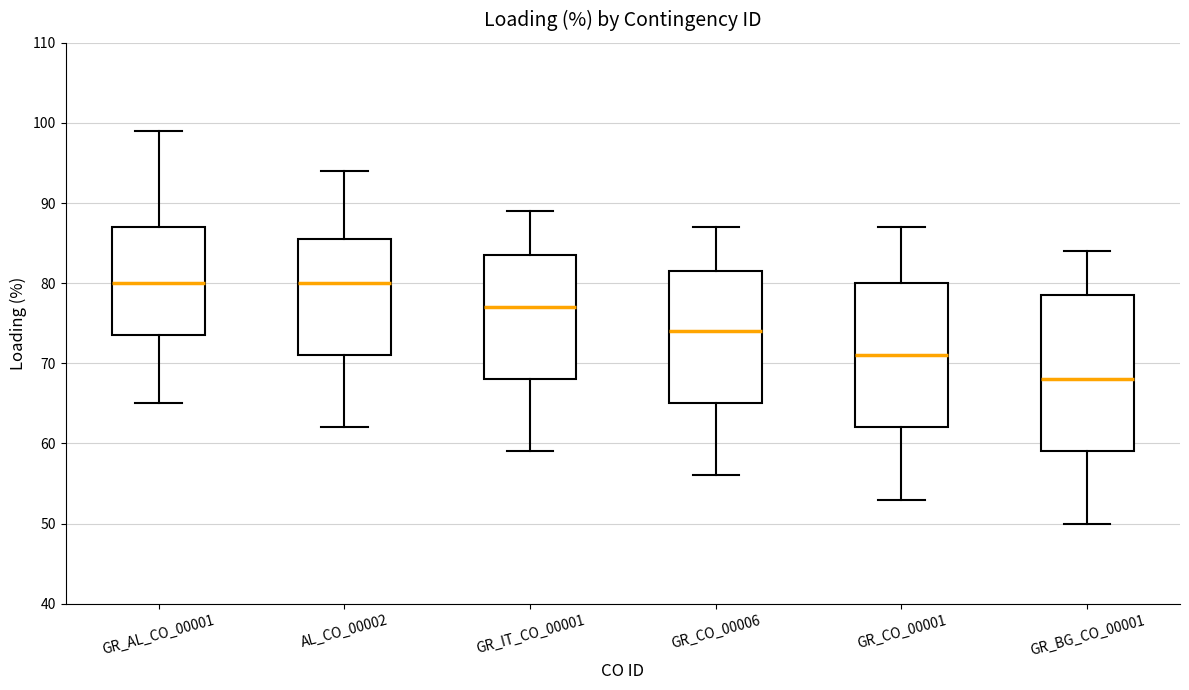

Comparing the boxes themselves (not the whiskers), which one is the tallest?

GR_BG_CO_00001